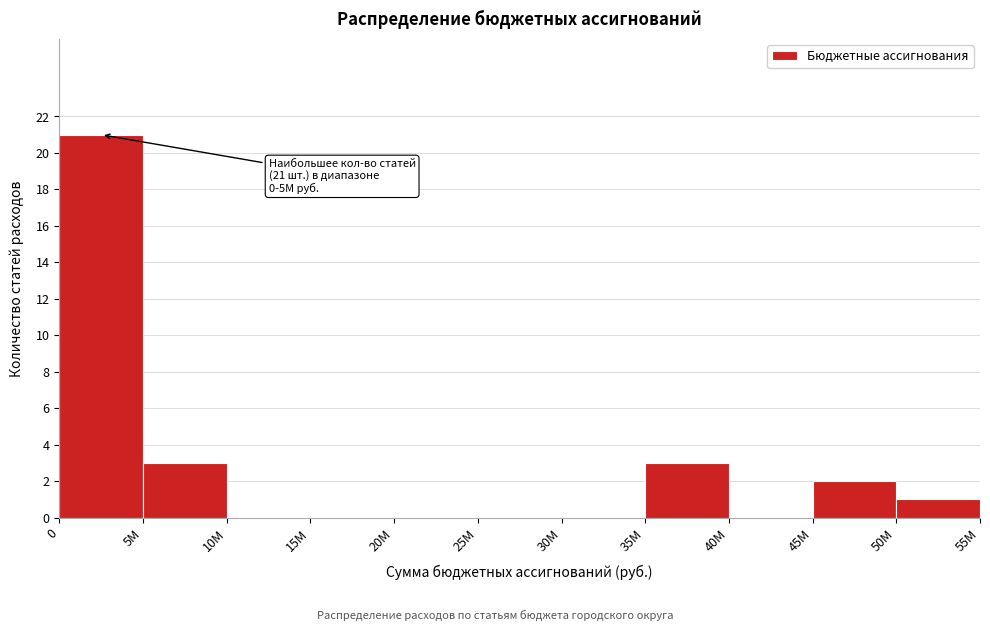

Reading left to right, extract all data points from this chart.

0=21	5M=3	10M=0	15M=0	20M=0	25M=0	30M=0	35M=3	40M=0	45M=2	50M=1